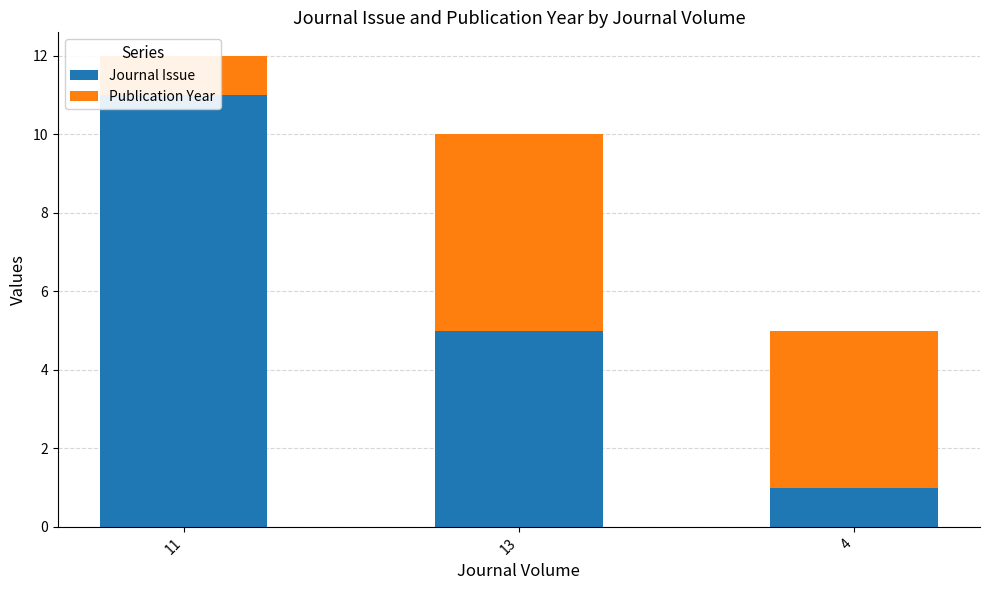

List the series in order of their overall mean, lowest first.

Publication Year, Journal Issue